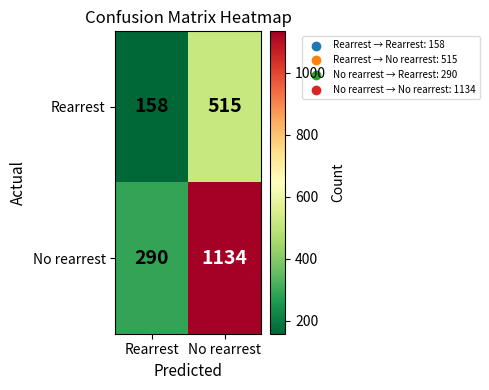

At which label is No rearrest closest to 712?

Rearrest